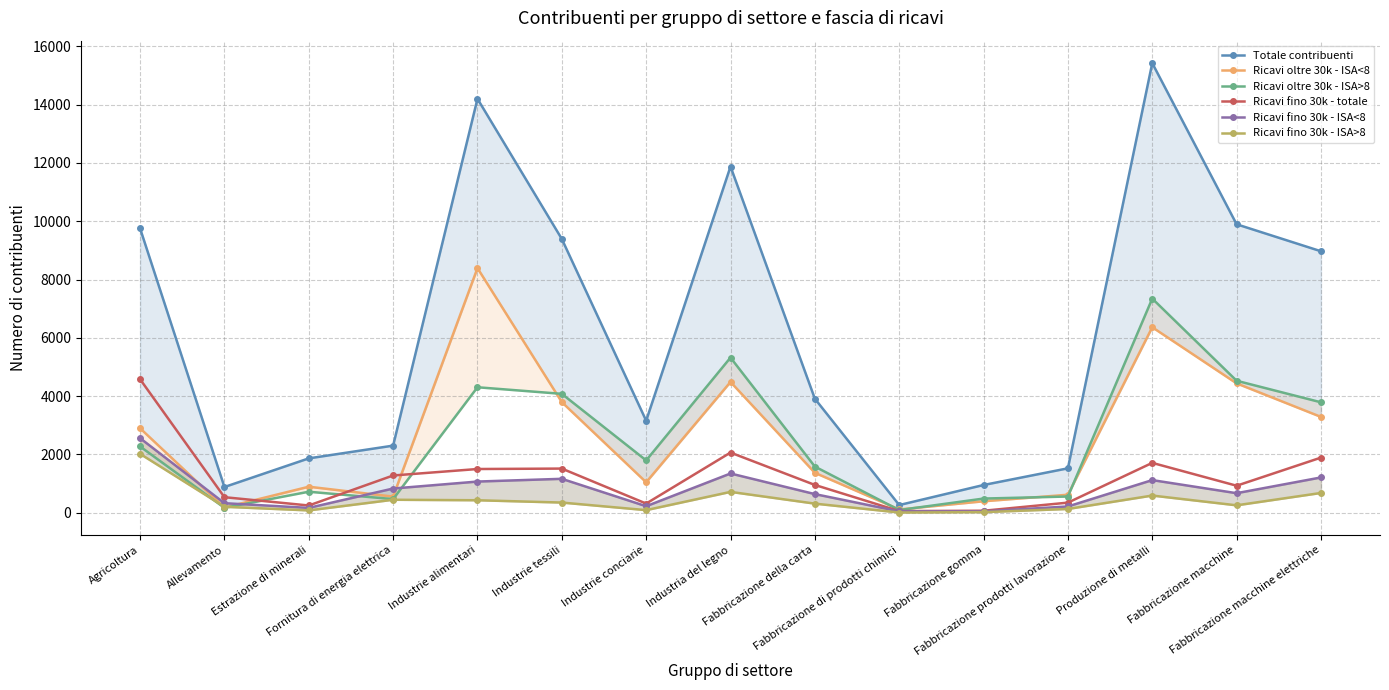

At Produzione di metalli, list the series in order from largest to smallest.

Totale contribuenti, Ricavi oltre 30k - ISA>8, Ricavi oltre 30k - ISA<8, Ricavi fino 30k - totale, Ricavi fino 30k - ISA<8, Ricavi fino 30k - ISA>8